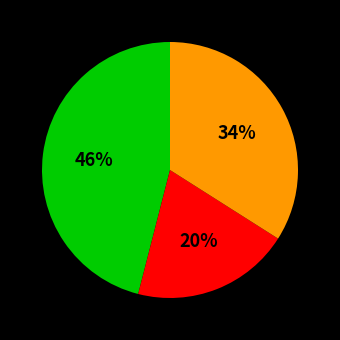

To the nearest percent, what is the difference between the largest and smallest slice percentages?

26%